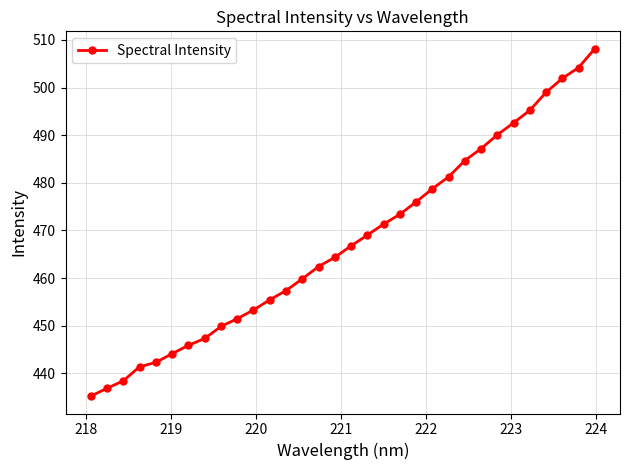

What is the smallest value displayed?

435.2